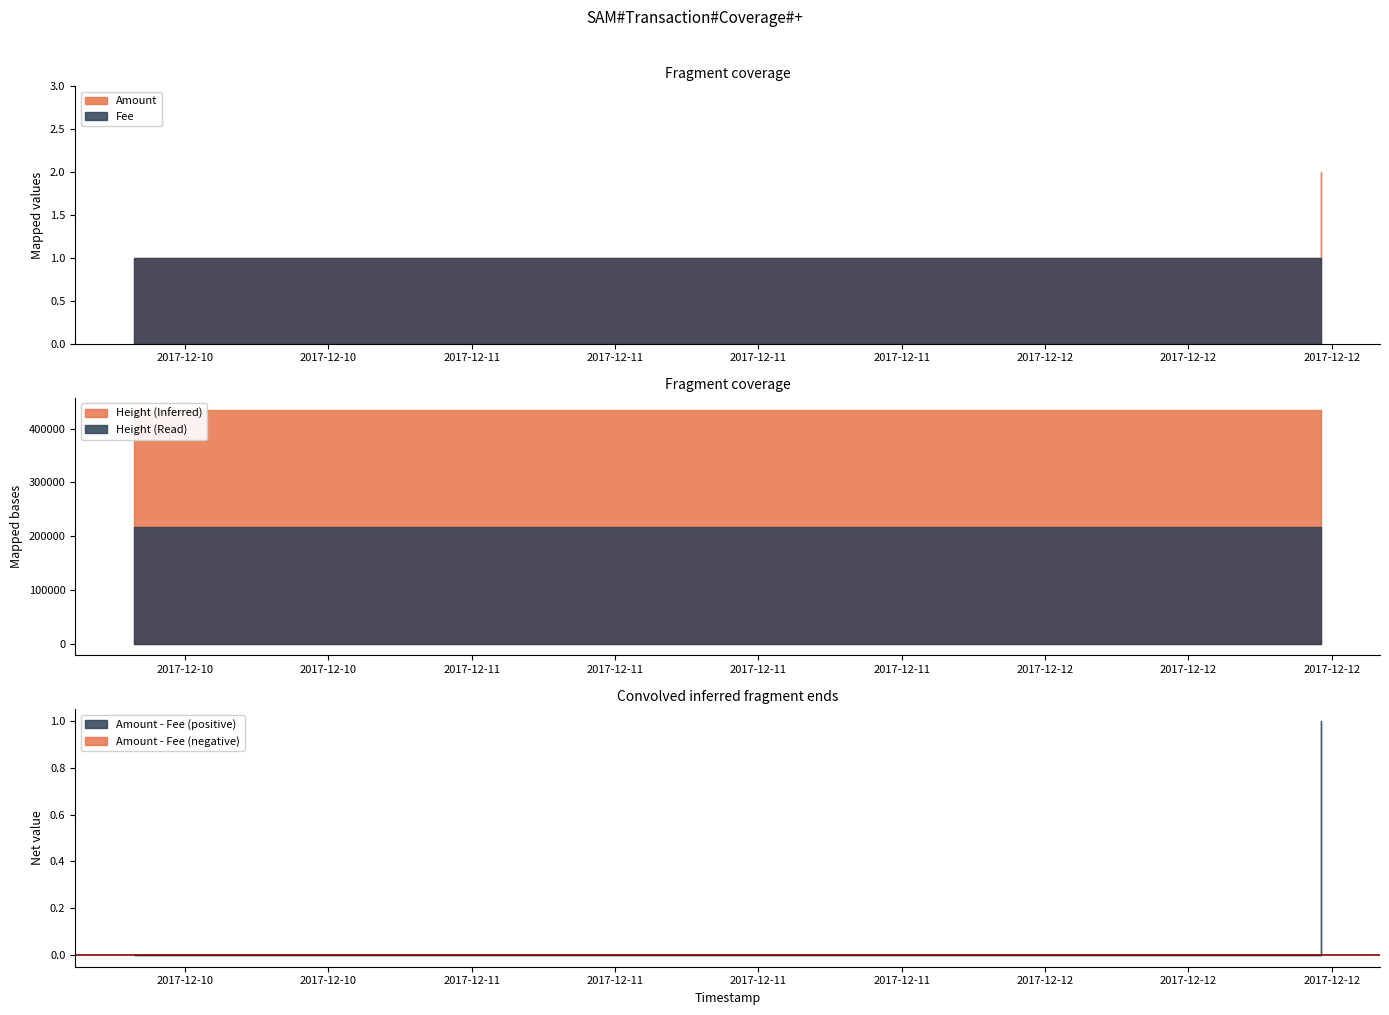

At 2017-12-10 09:53:18, list the series in order from largest to smallest.

Amount, Fee